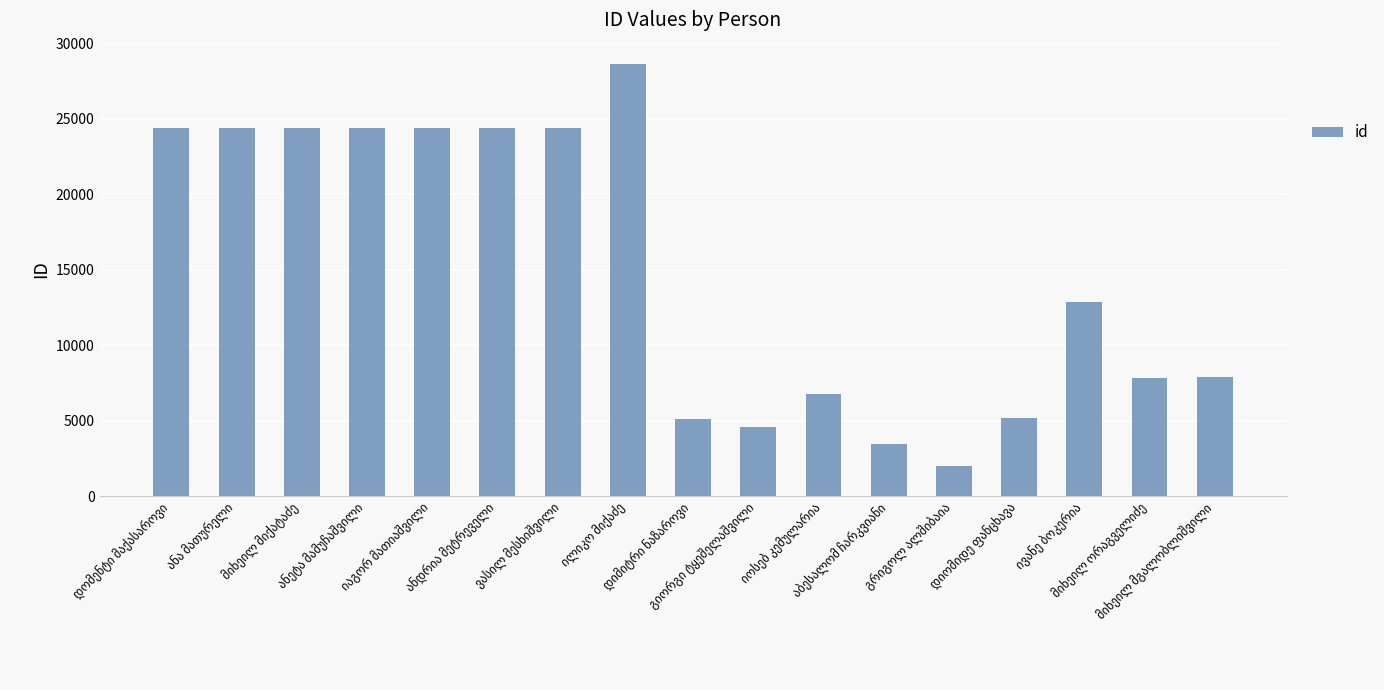

What is the smallest value displayed?

1973